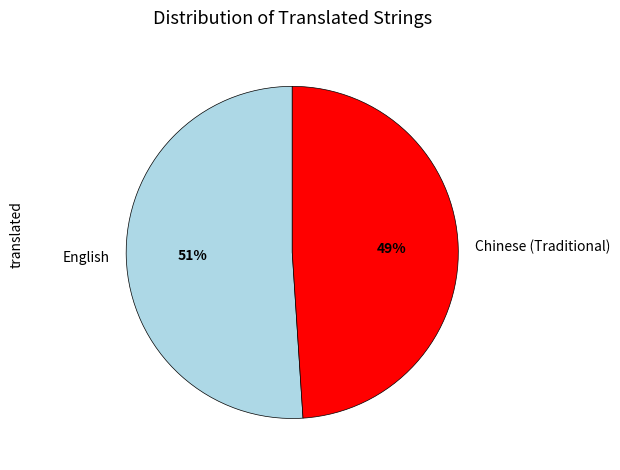

Rank the categories by value from highest to lowest.

English, Chinese (Traditional)